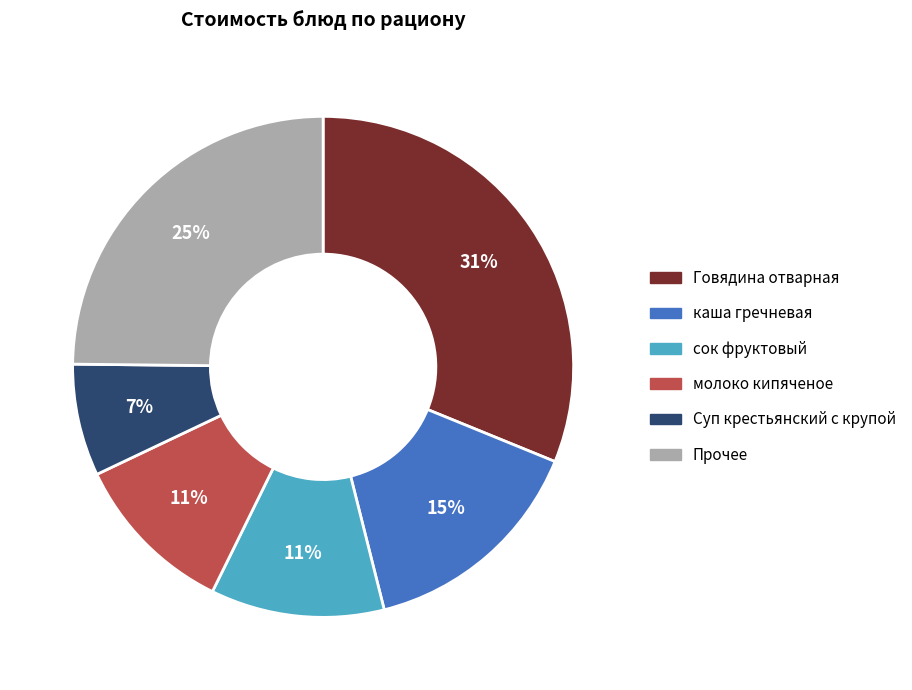

To the nearest percent, what is the average slice percentage?

17%